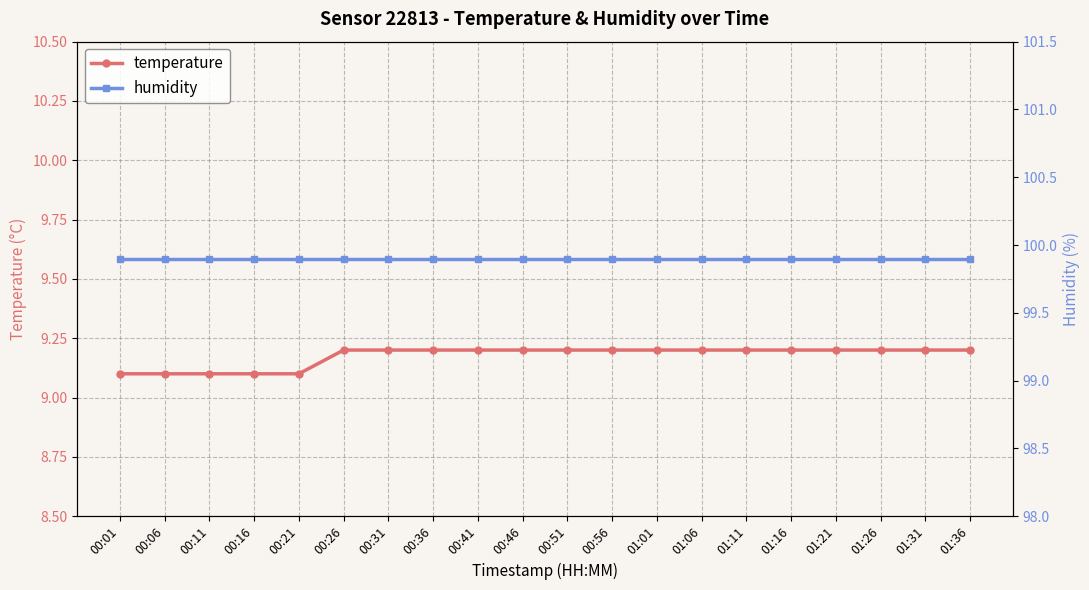

What is the highest value of the temperature series?

9.2